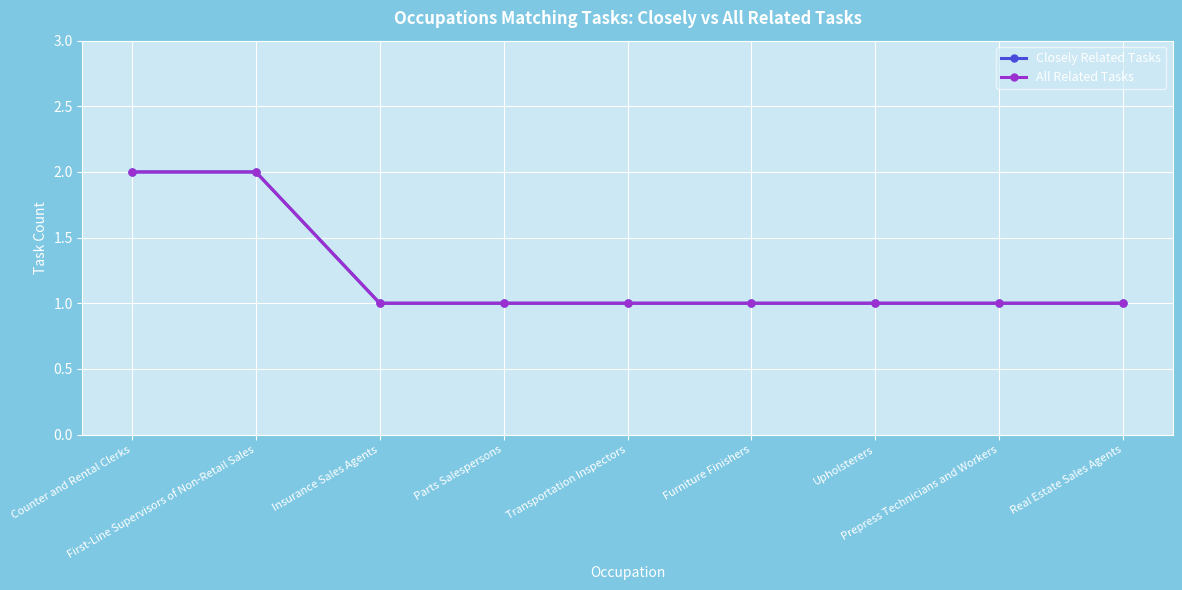

Does the chart have visible grid lines?

Yes